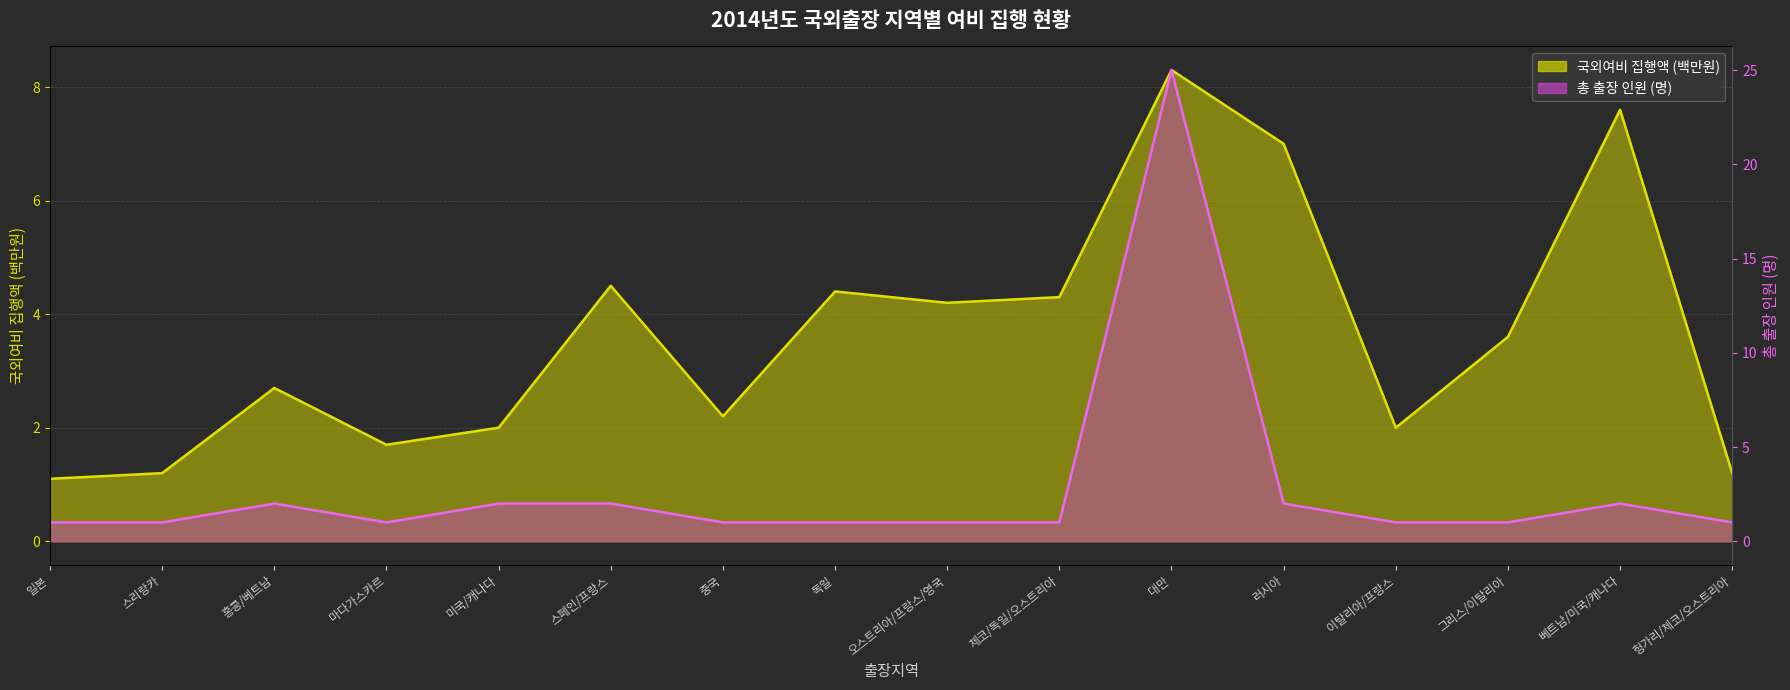

How many data points does each series have?

16